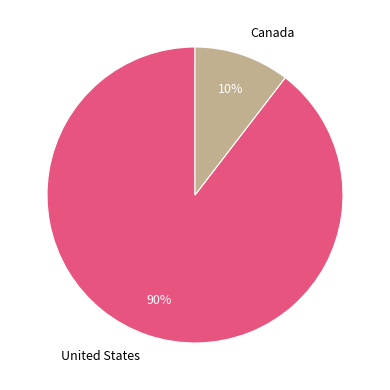

Is there a majority slice in this chart?

Yes